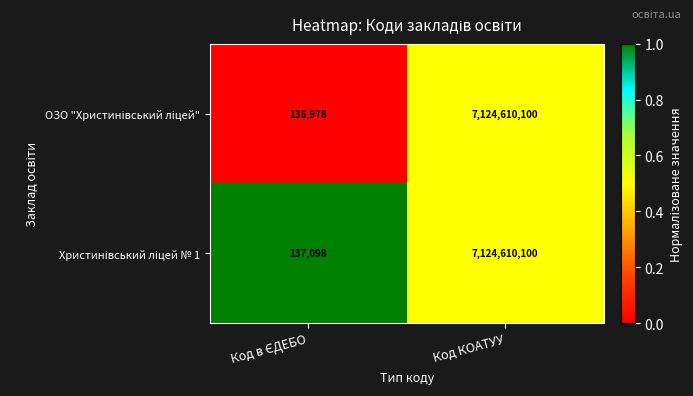

At which category does the chart reach its peak across all series?

Код КОАТУУ